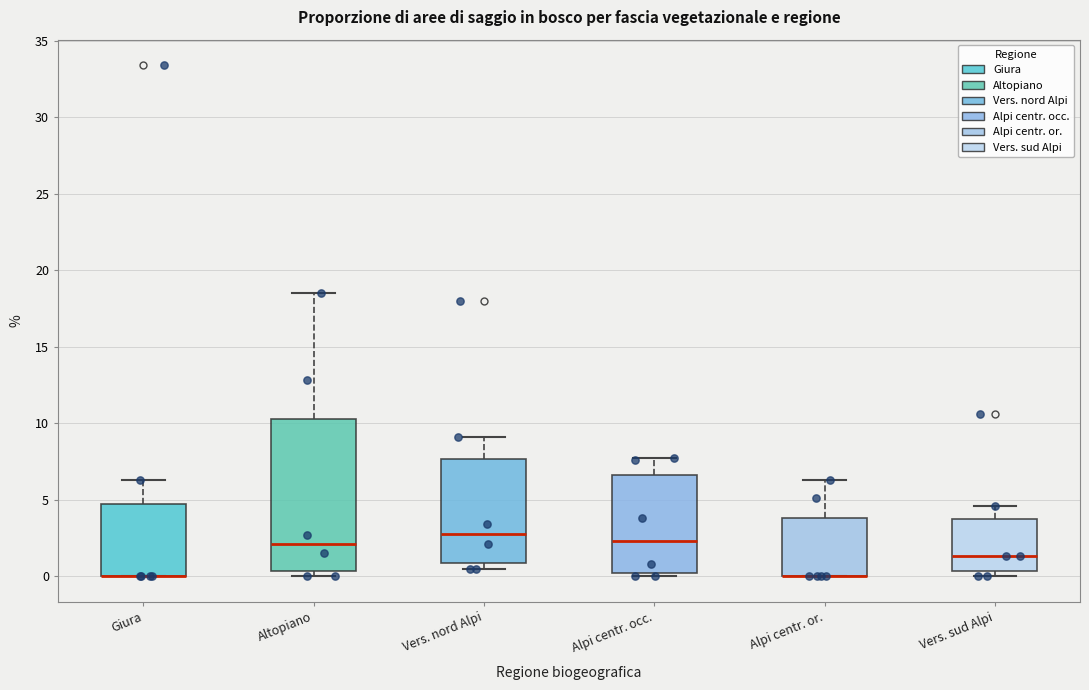

Comparing the boxes themselves (not the whiskers), which one is the tallest?

Altopiano